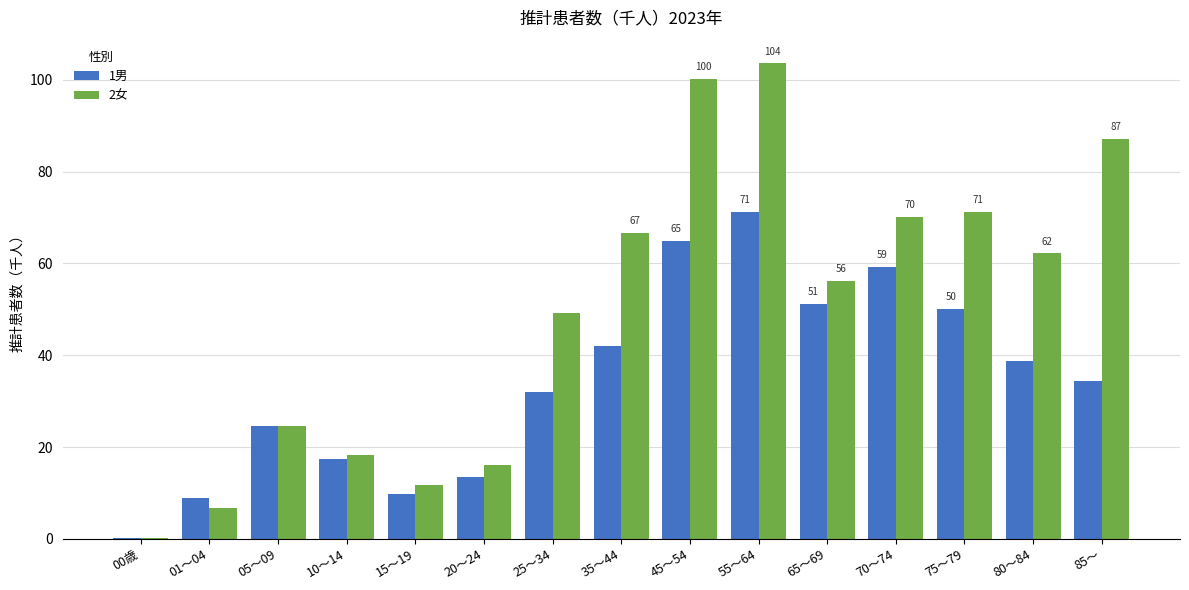

Count the number of categories in the chart.

15